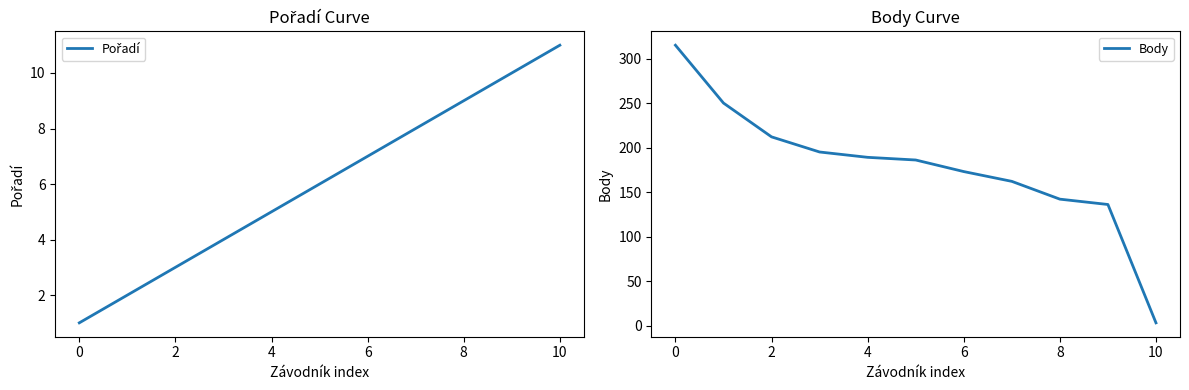

How many lines are shown in the chart?

2